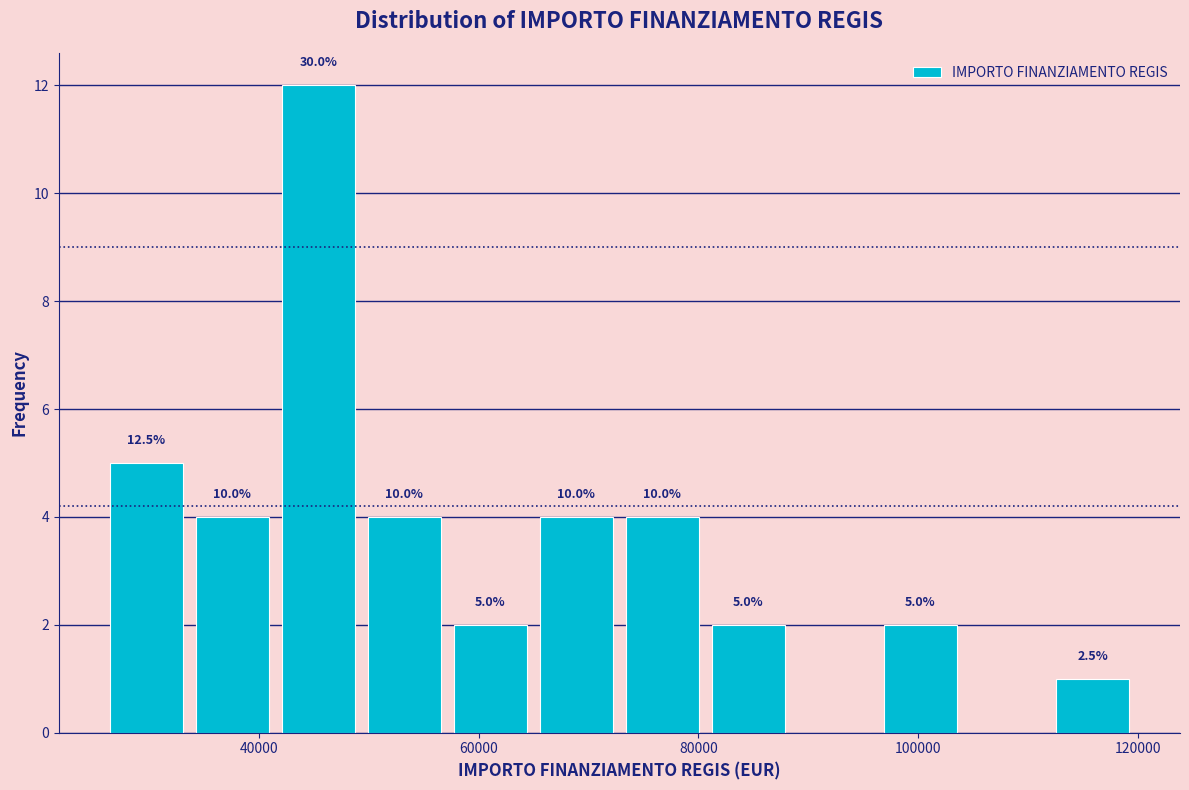

Around what value on the x-axis is the tallest bar? Give the approximate position of its centre, as read against the axis.

46000